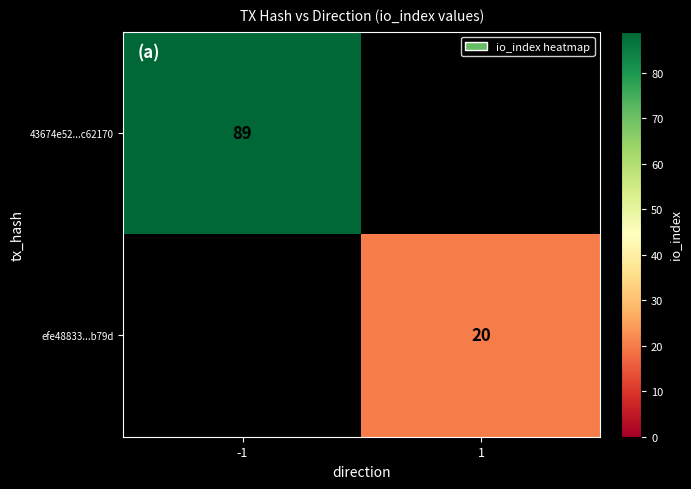

What is the total value across all series at 1?

20